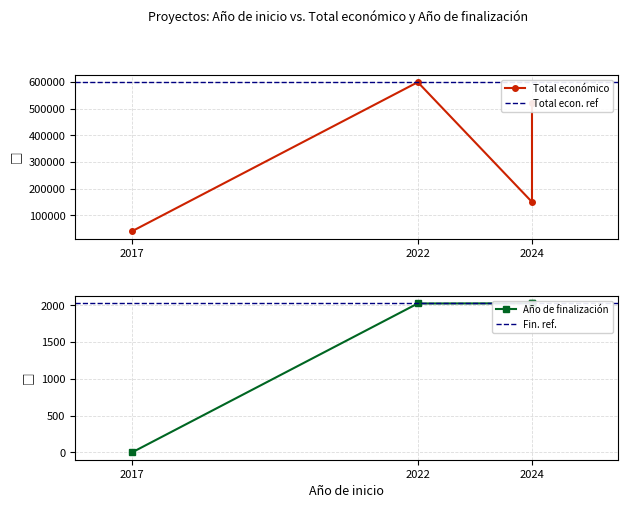

True or false: Total económico and Año de finalización cross at least once.

False